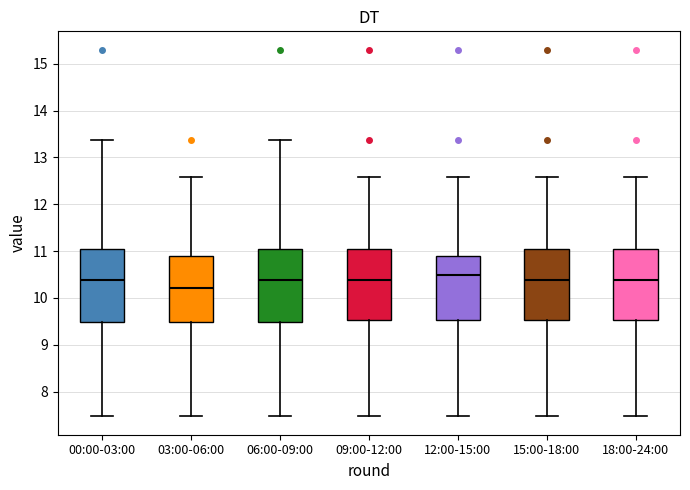

Reading left to right, read every box against the y-axis: the position of its median line, the range the box covers, and the ends of its whiskers. The values are not printed on the chart, so give them approximately, as read against the axis.

00:00-03:00: median 10.4, box 9.5 to 11.0, whiskers 7.5 to 13.4
03:00-06:00: median 10.2, box 9.5 to 10.9, whiskers 7.5 to 12.6
06:00-09:00: median 10.4, box 9.5 to 11.0, whiskers 7.5 to 13.4
09:00-12:00: median 10.4, box 9.5 to 11.0, whiskers 7.5 to 12.6
12:00-15:00: median 10.5, box 9.5 to 10.9, whiskers 7.5 to 12.6
15:00-18:00: median 10.4, box 9.5 to 11.0, whiskers 7.5 to 12.6
18:00-24:00: median 10.4, box 9.5 to 11.0, whiskers 7.5 to 12.6